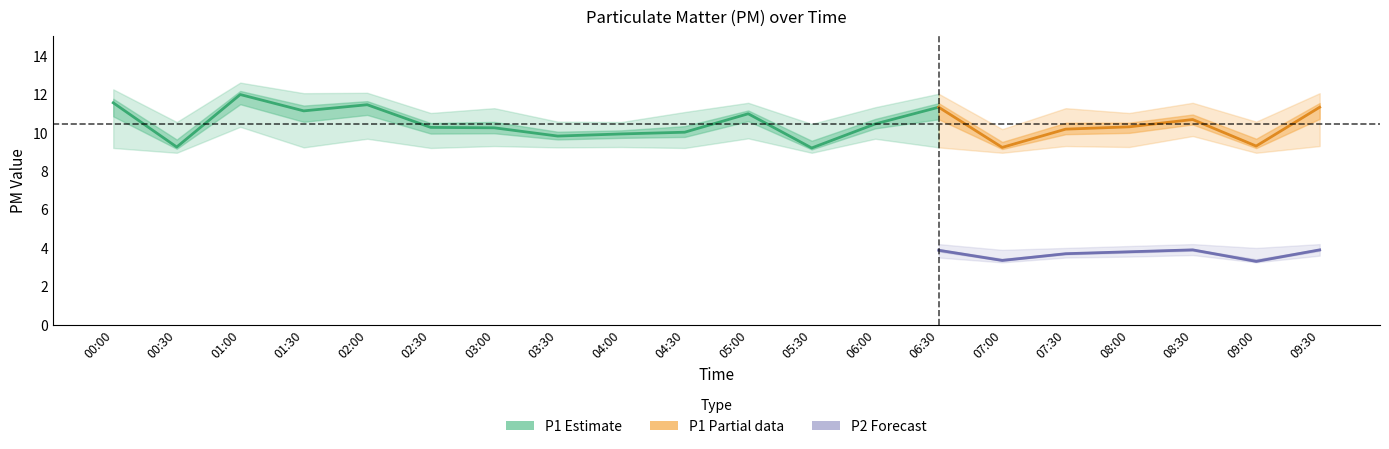

True or false: P1_upper and P1 cross at least once.

False